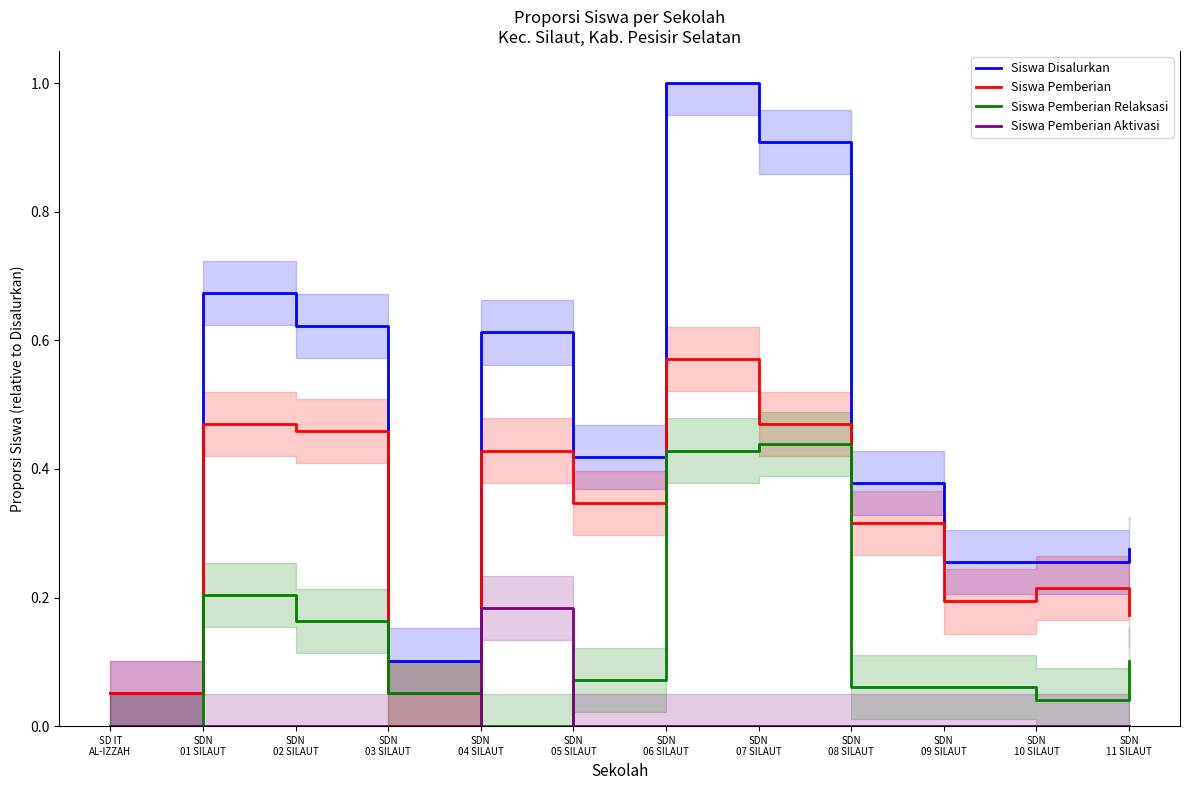

What is the highest value of the Siswa Pemberian series?

0.6